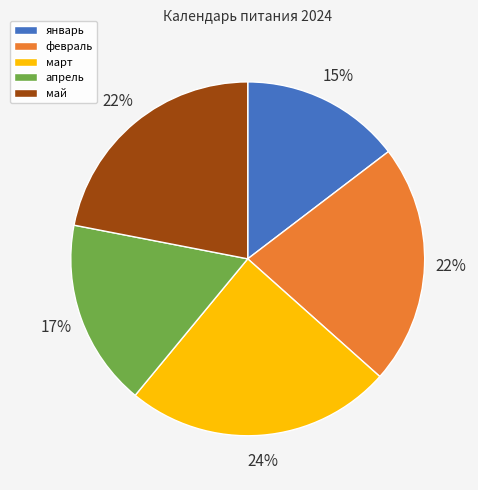

To the nearest percent, what is the combined percentage of май and январь?

37%